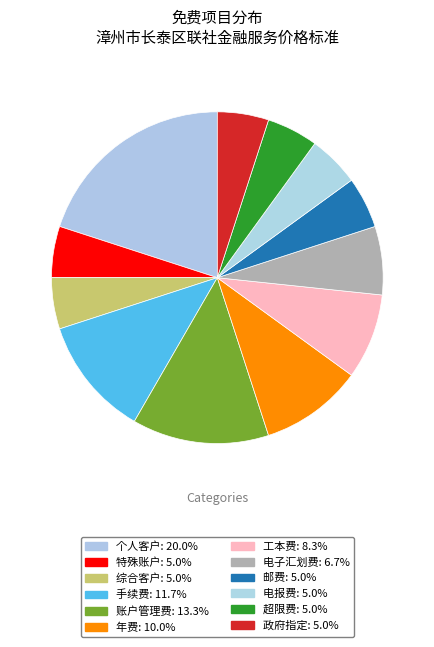

Count the number of slices in the pie.

12